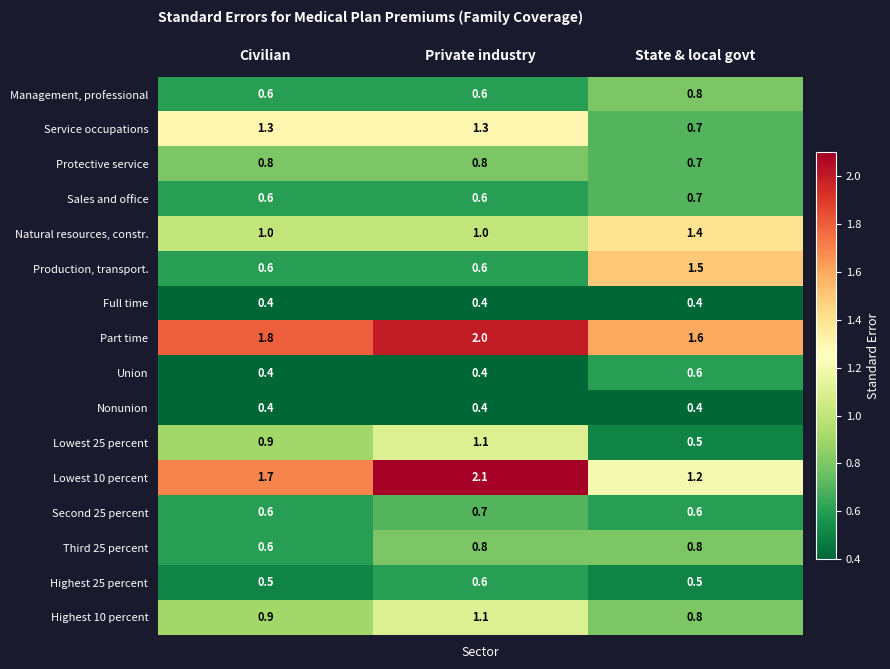

What is the approximate value of Management, professional at Private industry?

0.6